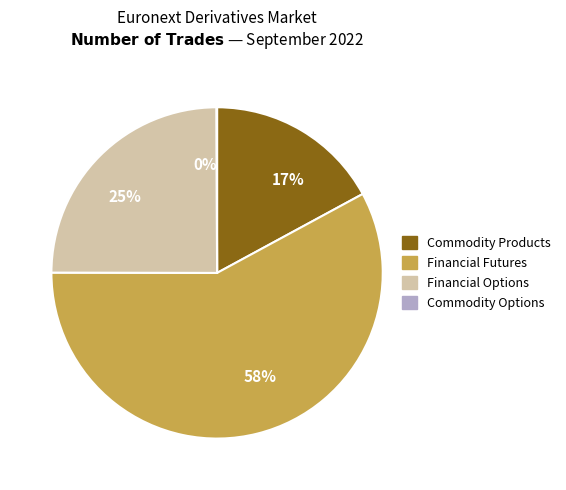

Is there any slice that represents more than half of the pie?

Yes